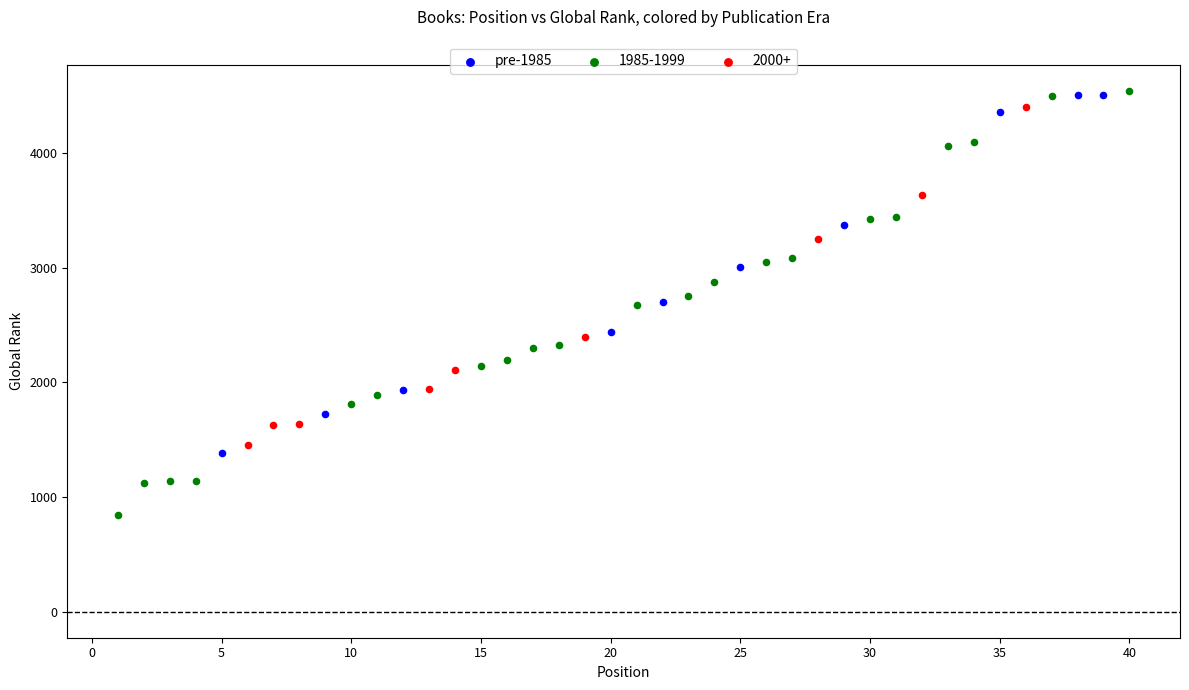

Which series has the largest Y range (max minus min)?

1985-1999